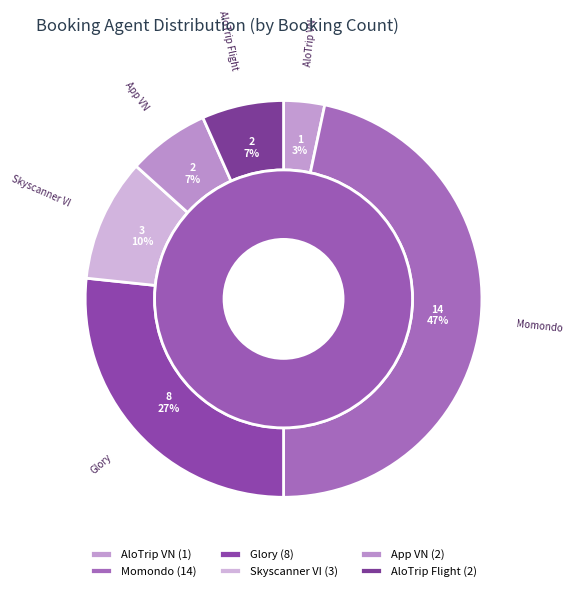

True or false: Glory accounts for 17% of the total.

False